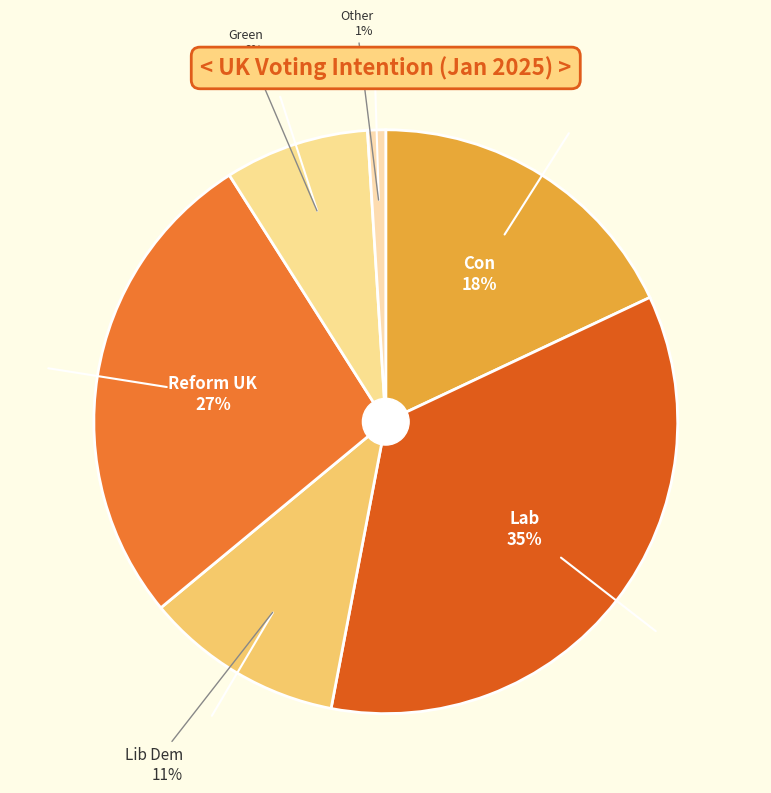

Which slice is the largest?

Lab